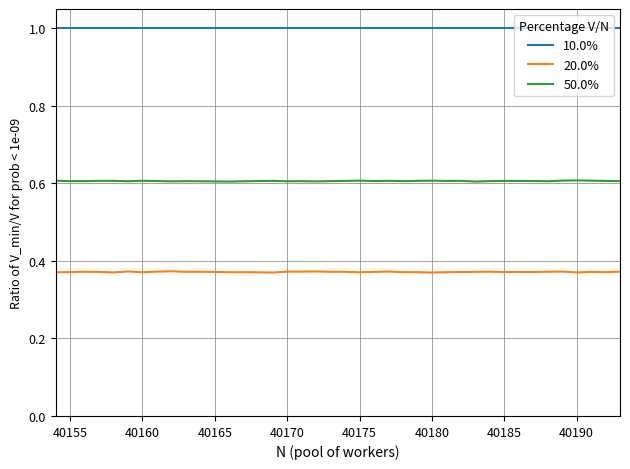

True or false: 10.0% and 50.0% intersect in this chart.

False